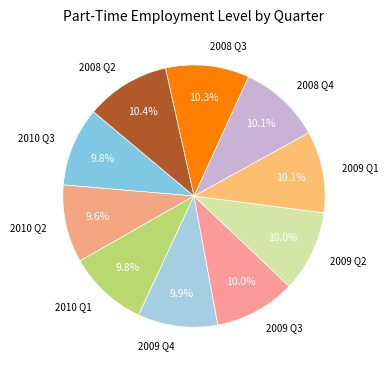

Does 2008 Q2 account for over 50% of the chart?

No